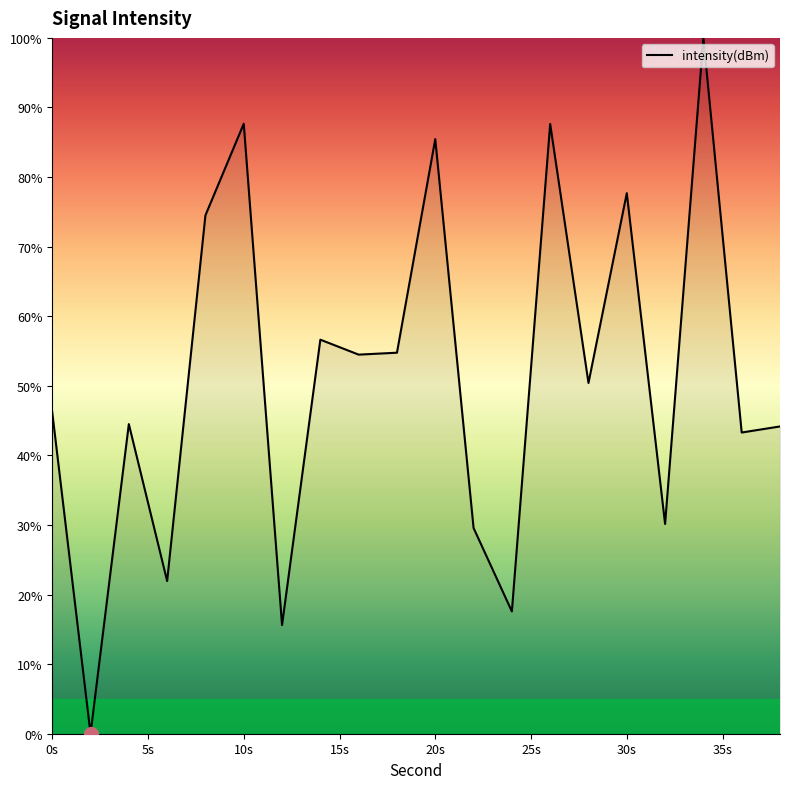

What is the value of the 6th point from the left?

87.7